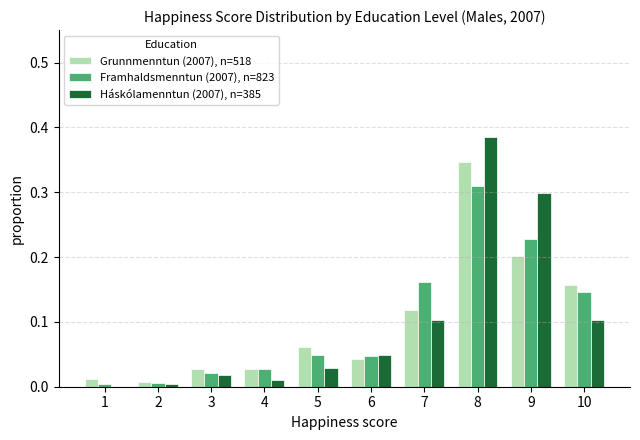

At which category does the chart reach its peak across all series?

8